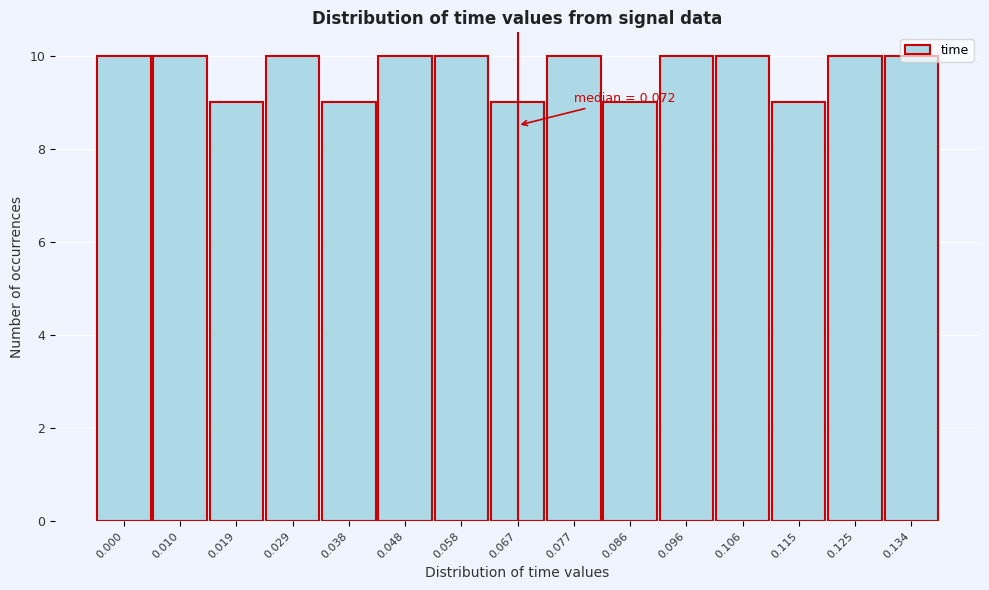

What is the average value?

10